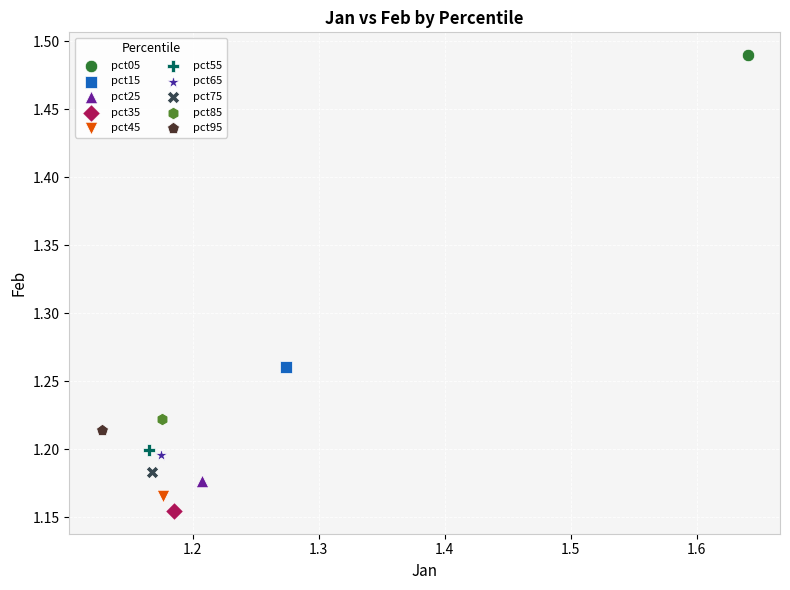

What are all the series names shown in the legend?

pct05, pct15, pct25, pct35, pct45, pct55, pct65, pct75, pct85, pct95